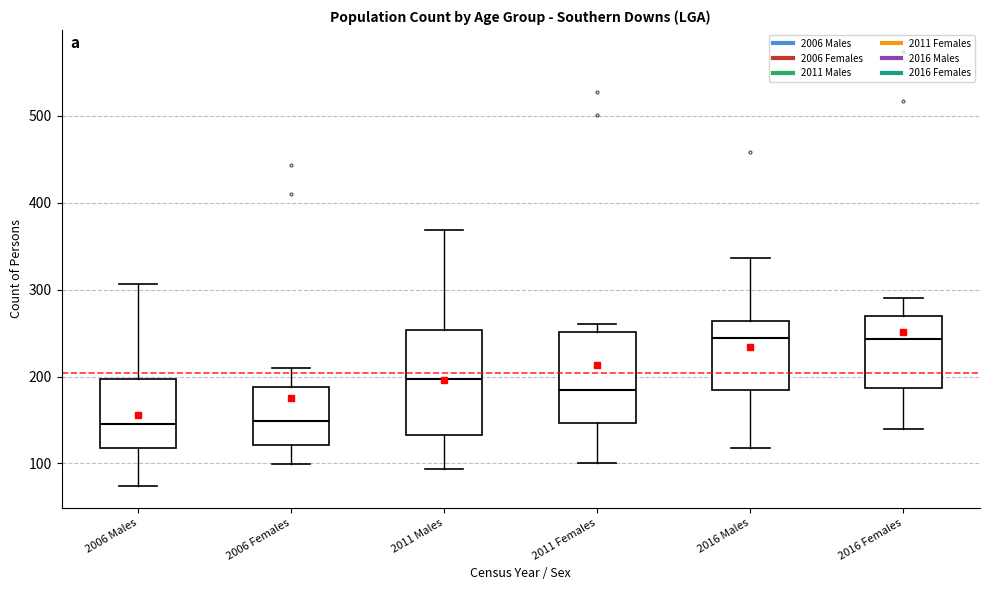

Comparing the boxes themselves (not the whiskers), which one is the tallest?

2011 Males